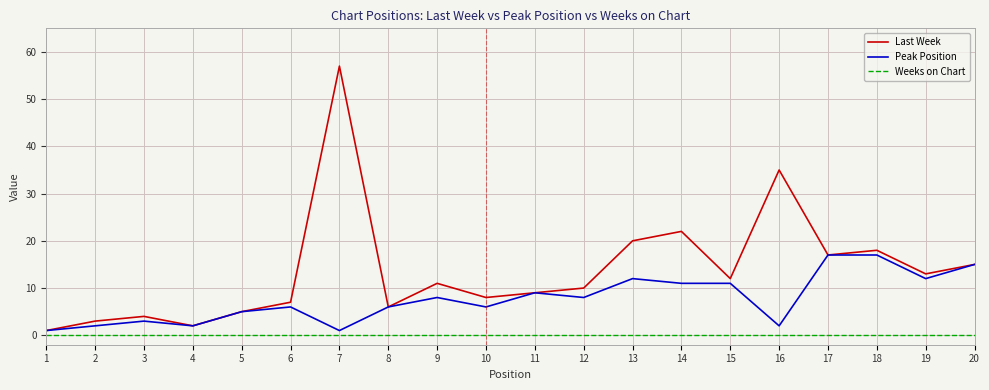

What is the sum of all Peak Position values?

154